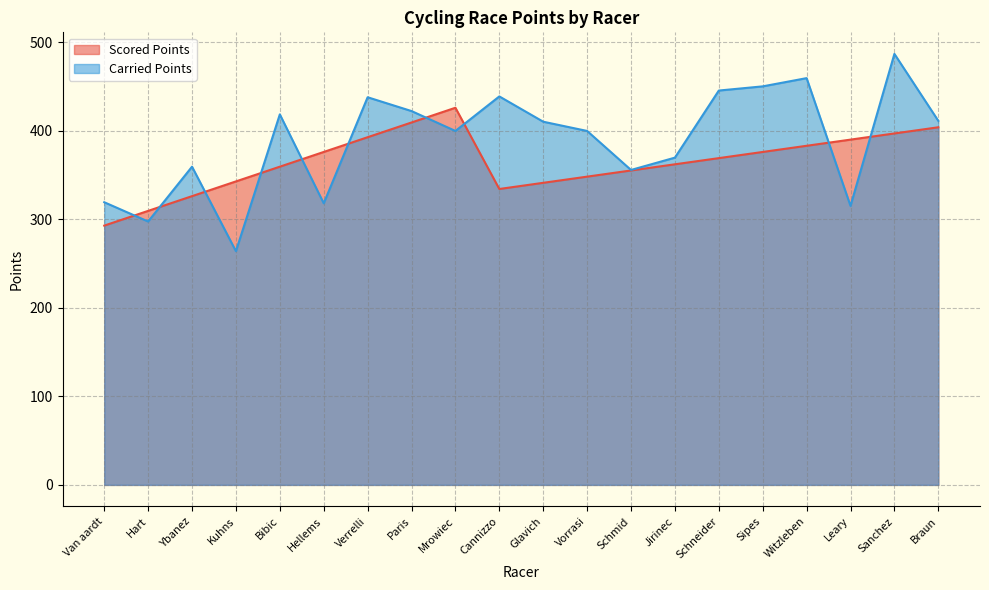

Is the value of Carried Points at Glavich greater than the value of Scored Points at Hart?

Yes